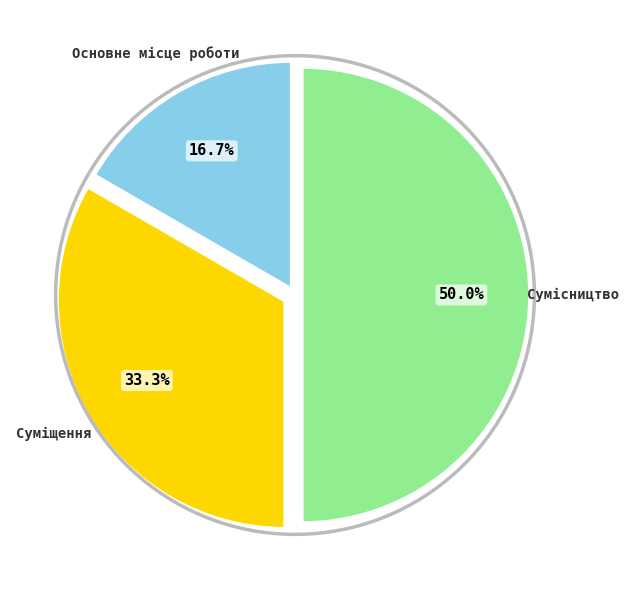

What is the total percentage of Основне місце роботи and Суміщення?

50.0%